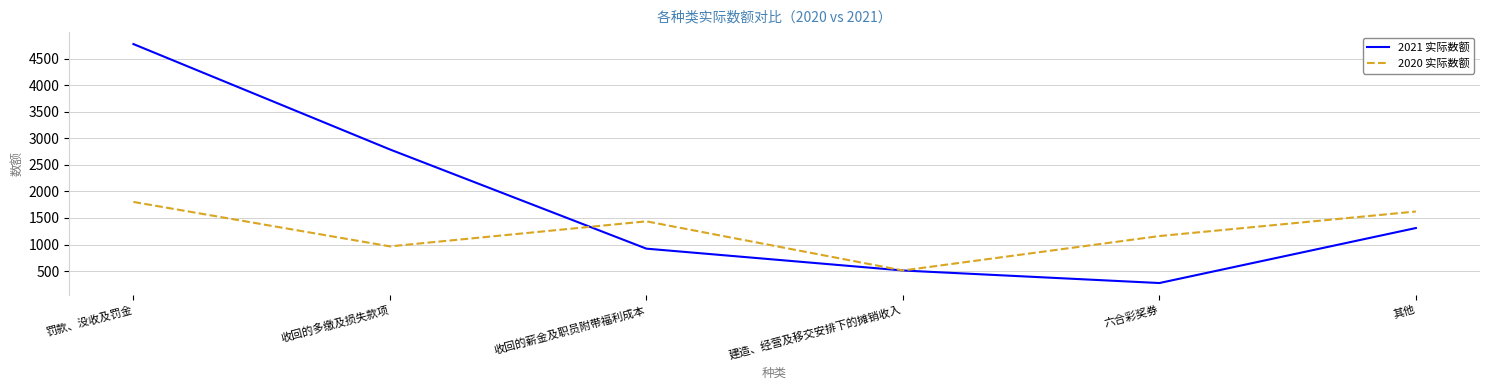

Reading left to right, list all the values displayed in this chart.

2021 实际数额: 4772	2789	922	511	275	1310
2020 实际数额: 1801	965	1436	511	1159	1621